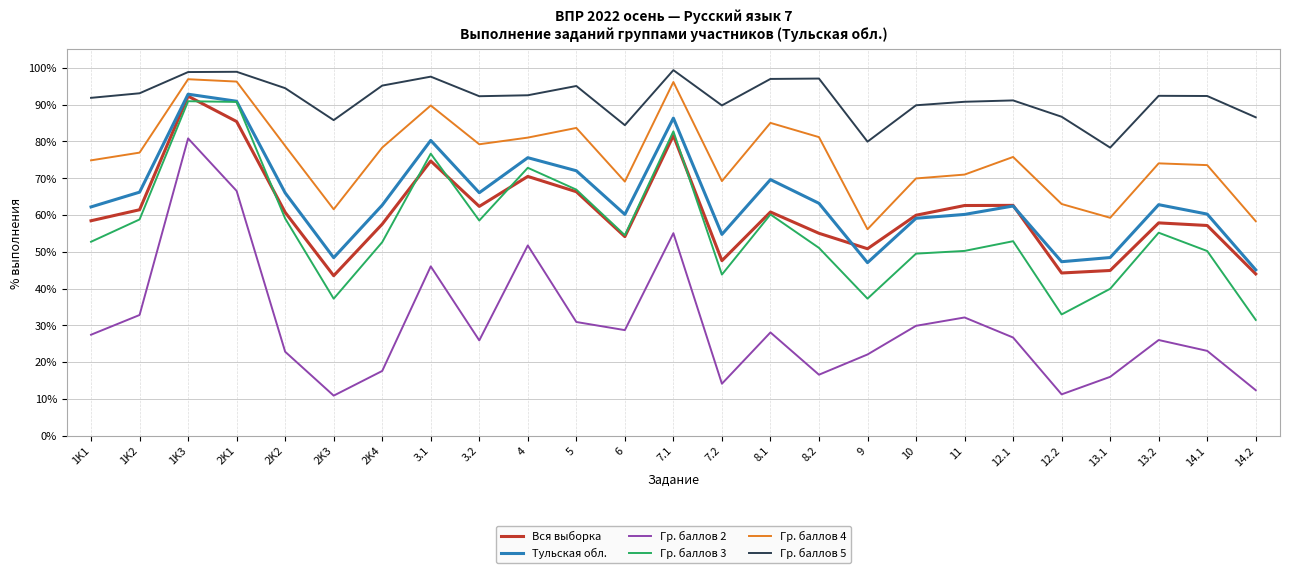

What is the difference between the maximum and minimum values in the Гр. баллов 2 series?

69.9